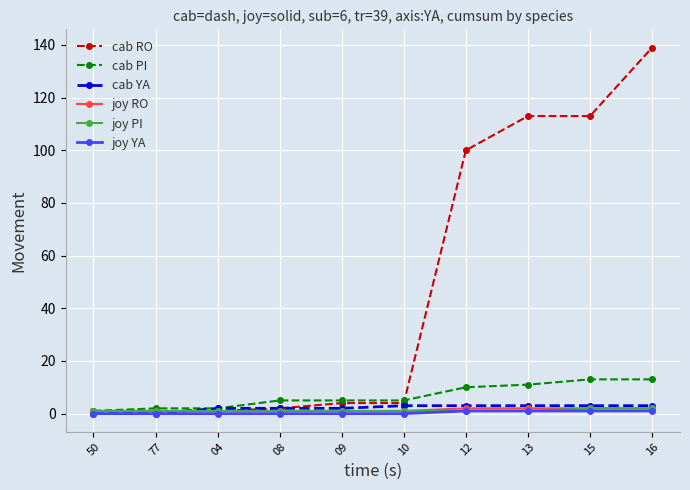

True or false: cab PI and cab RO intersect in this chart.

True